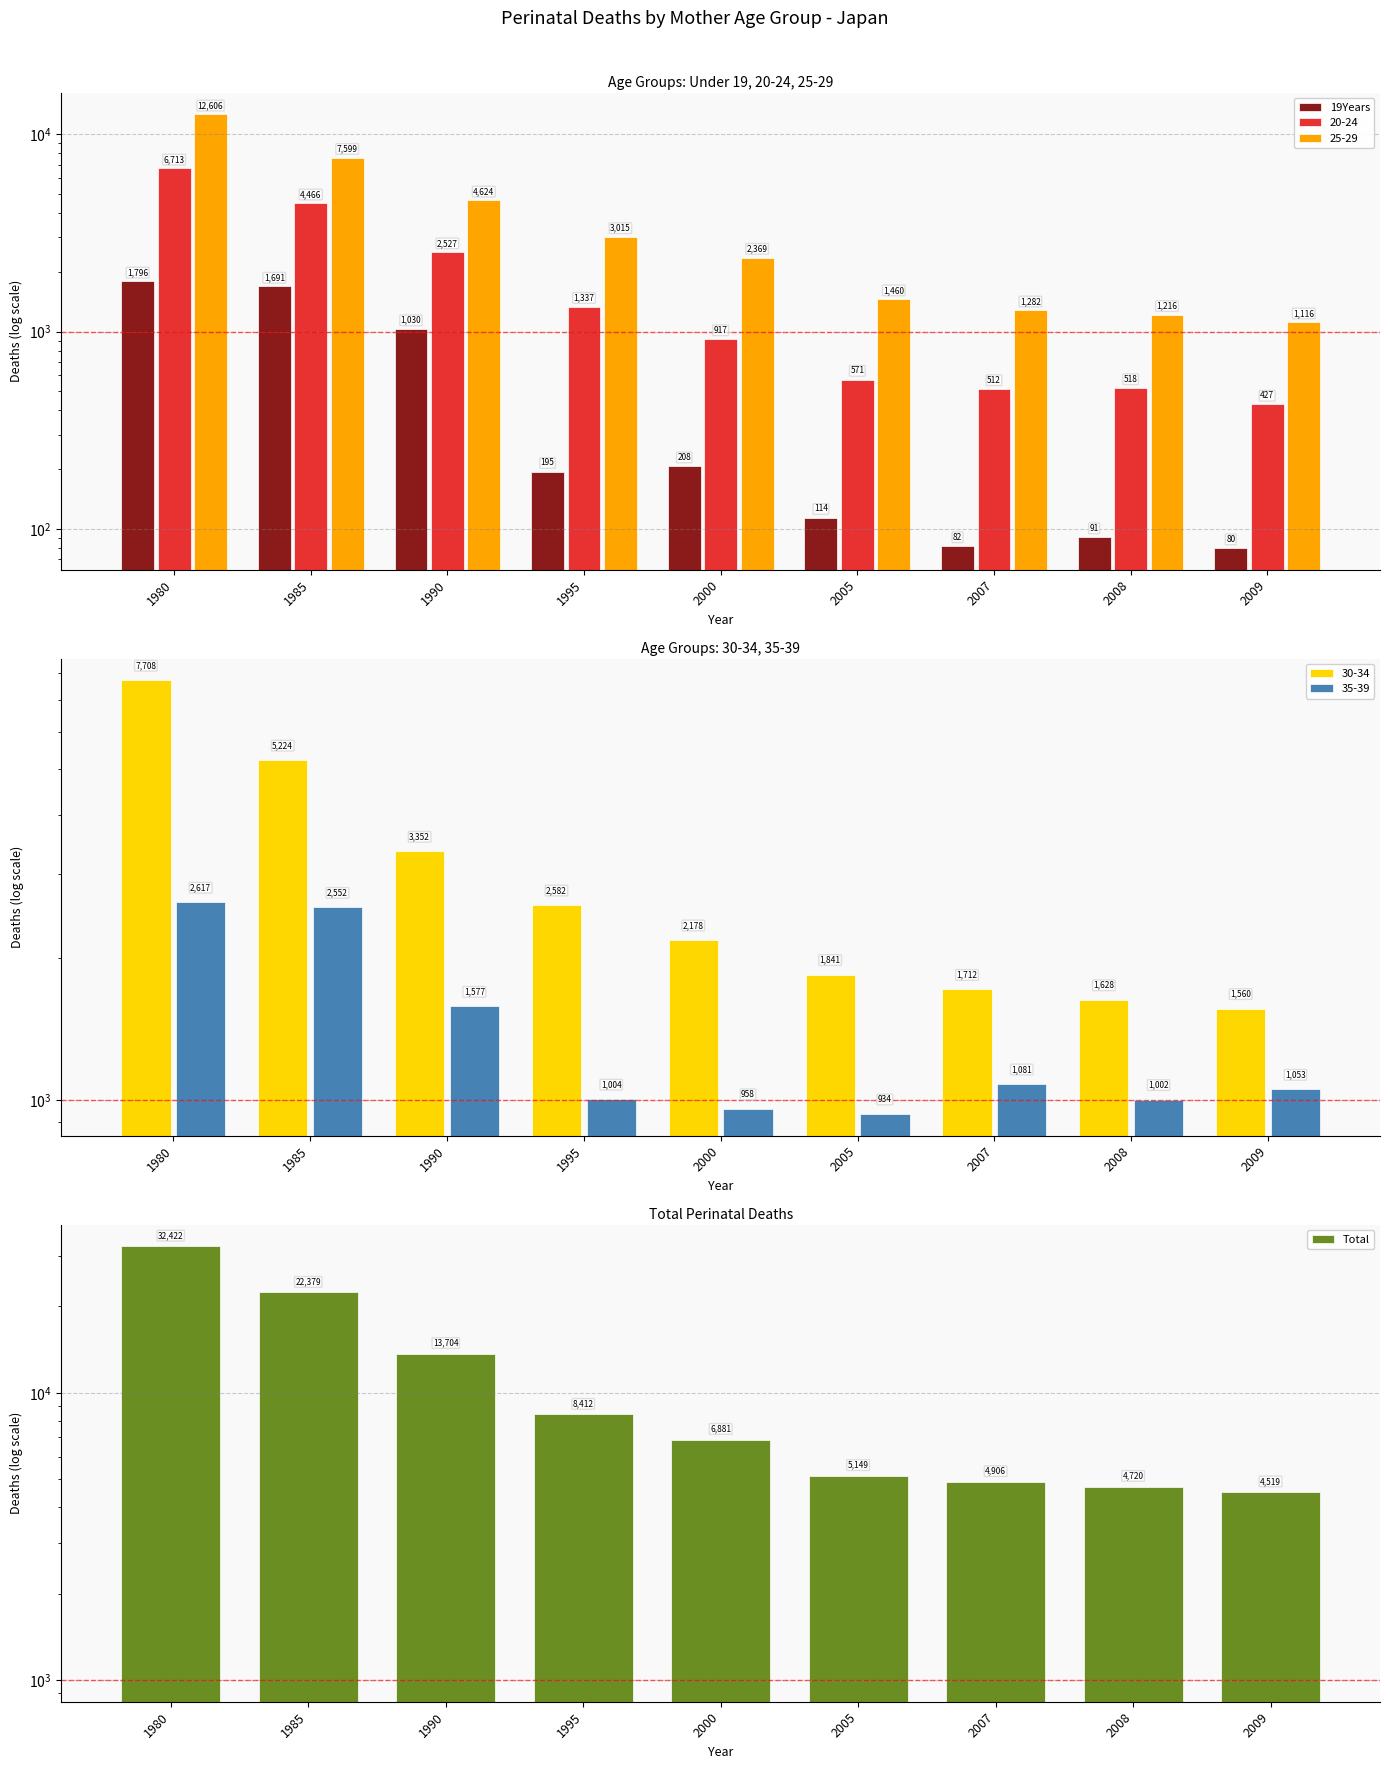

How many data points in Total are above 6881?

4